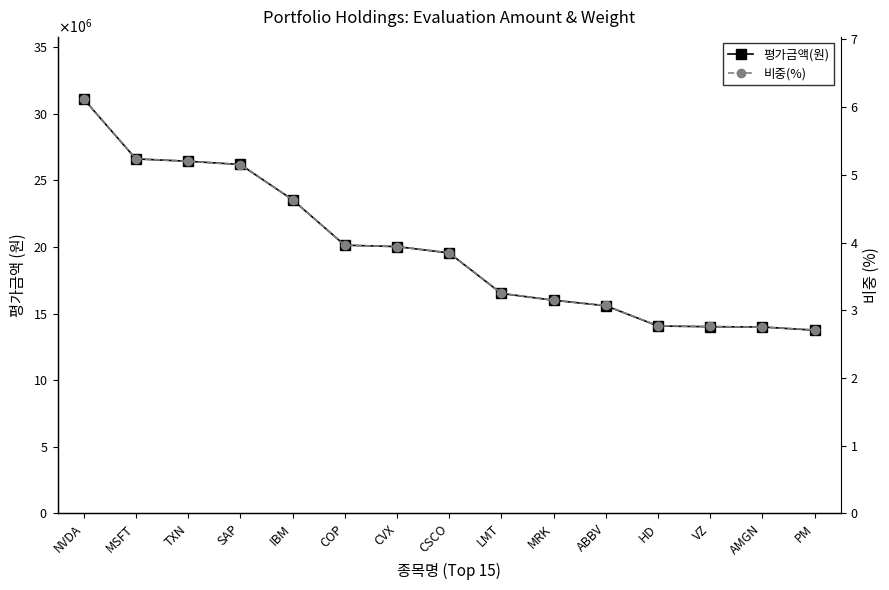

Is the value of 평가금액(원) at IBM greater than the value of 비중(%) at MSFT?

Yes